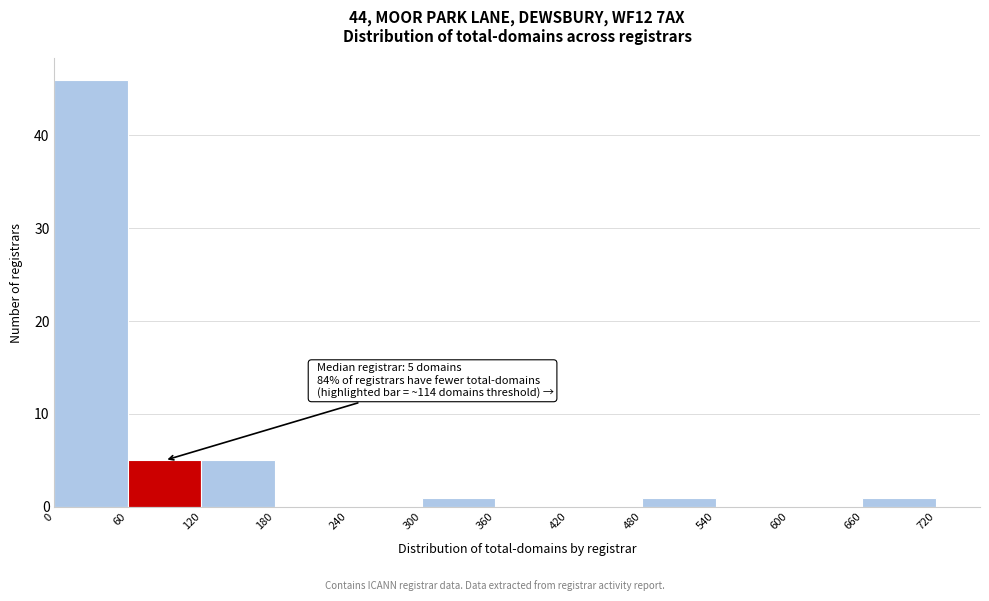

Which range on the x-axis has the tallest bar?

0 to 60